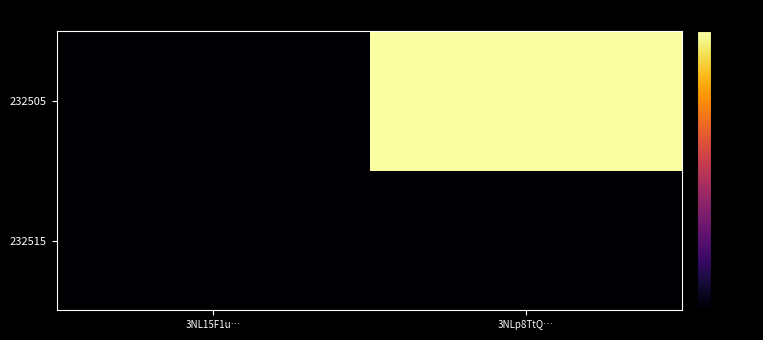

What is the minimum value shown in the chart?

-80